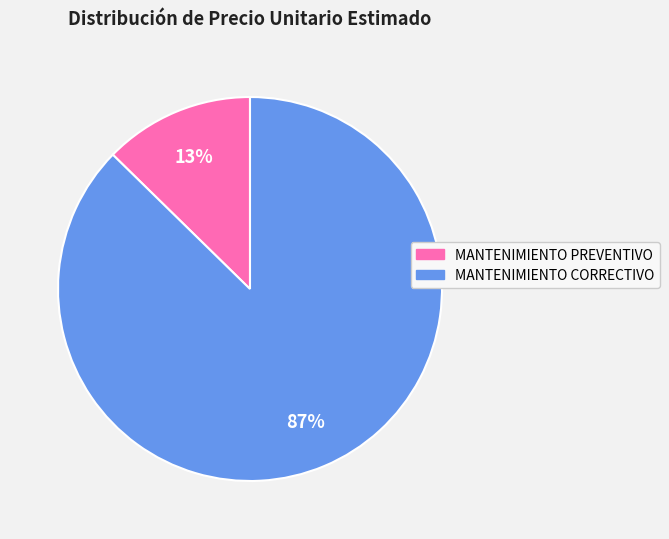

True or false: MANTENIMIENTO PREVENTIVO accounts for 21% of the total.

False